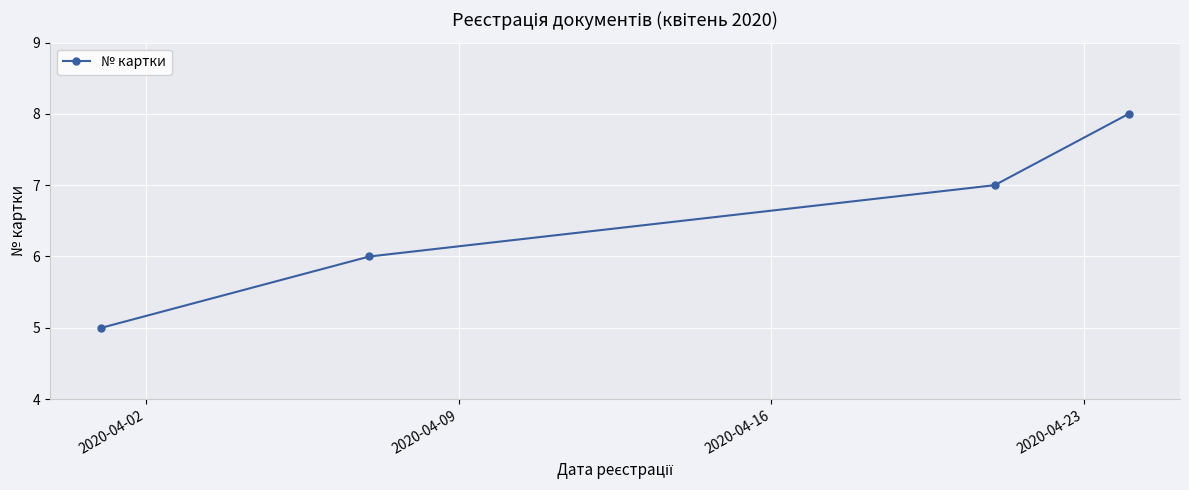

Does the chart have visible grid lines?

Yes